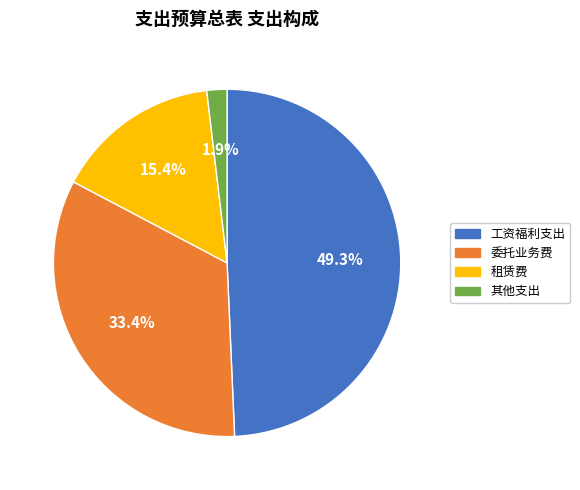

Is there a majority slice in this chart?

No